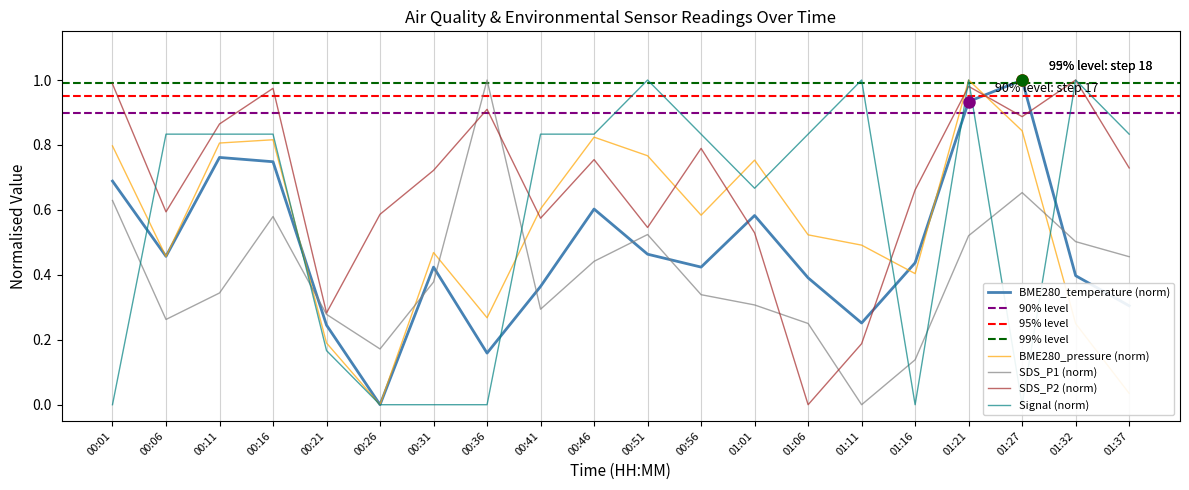

List the series in order of their peak value, lowest first.

BME280_pressure, BME280_temperature, SDS_P1, SDS_P2, Signal